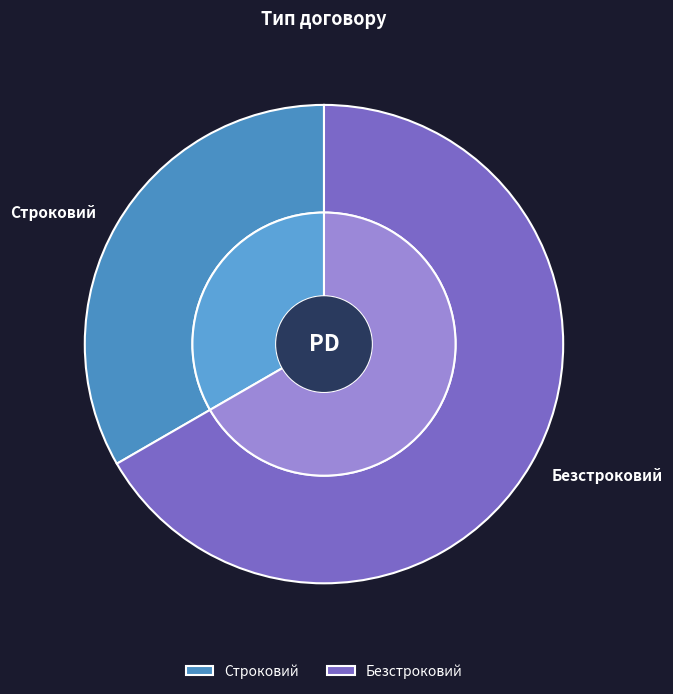

To the nearest percent, what is the difference between the Безстроковий and Строковий slice percentages?

33%